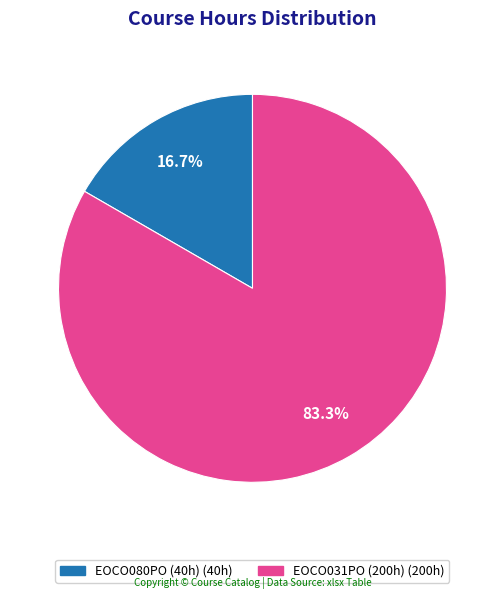

Does any single category account for the majority?

Yes